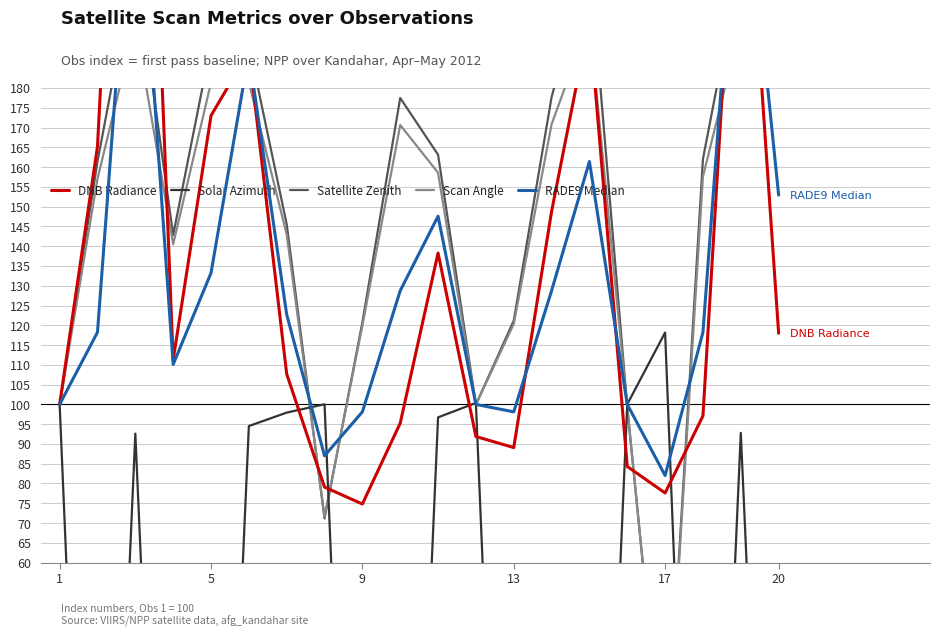

How many data points in Satellite Zenith are above 162?

10